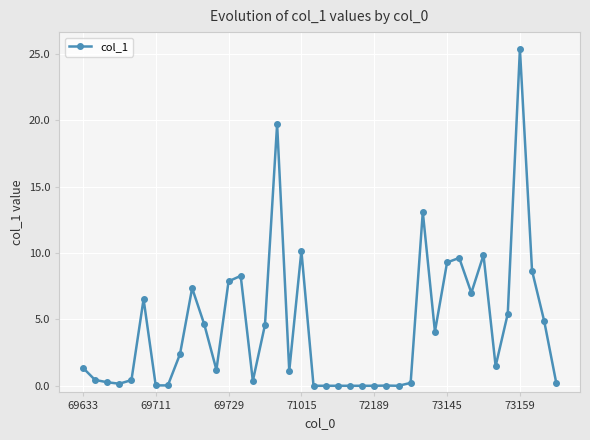

What is the value of the 39th point from the left?

4.9